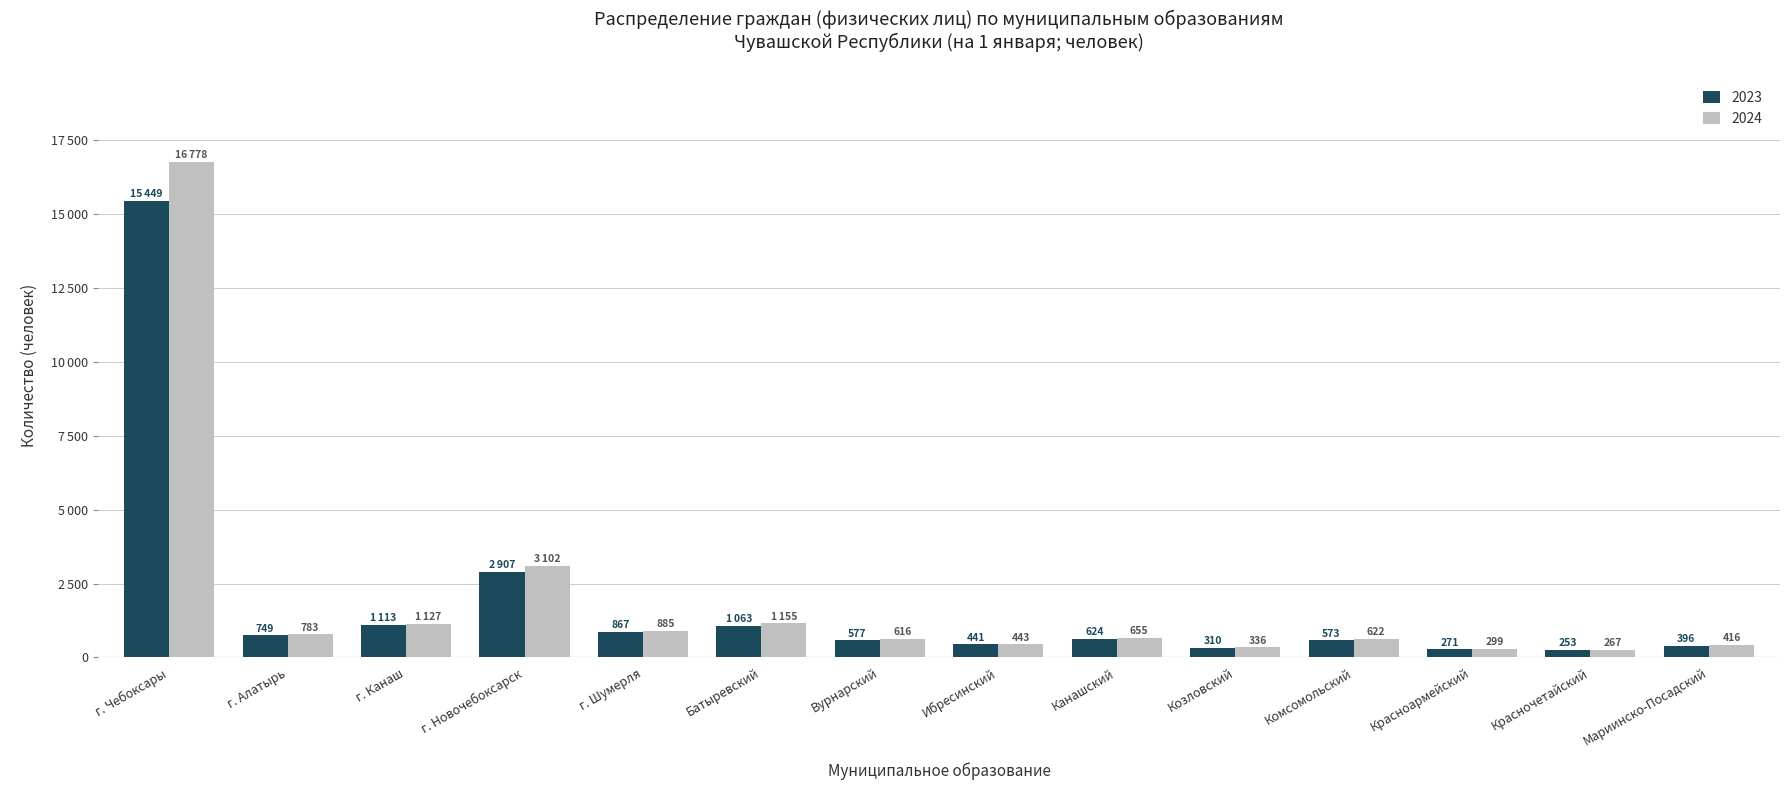

What are all the series names shown in the legend?

2023, 2024